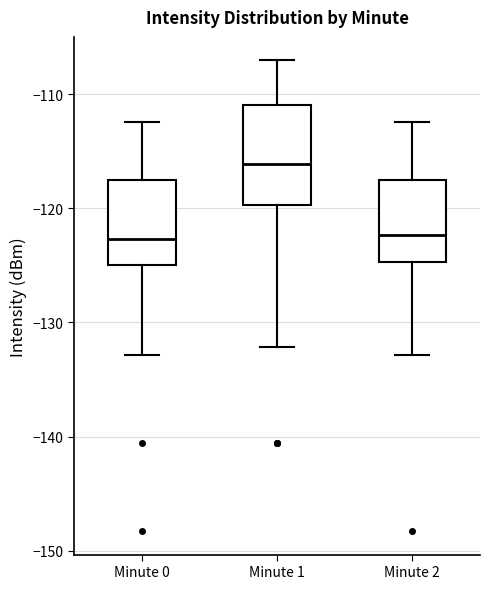

Reading left to right, transcribe this box plot: for each box, give where its median line is, the range the box spans, and where its two whiskers end, as read against the y-axis. The values are not printed on the chart, so give them approximately, as read against the axis.

Minute 0: median -123, box -125 to -118, whiskers -133 to -112
Minute 1: median -116, box -120 to -111, whiskers -132 to -107
Minute 2: median -122, box -125 to -118, whiskers -133 to -112